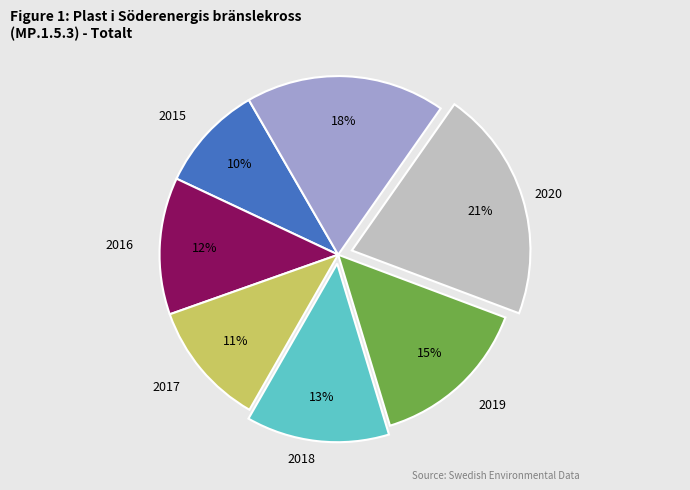

How many segments does this pie chart have?

7